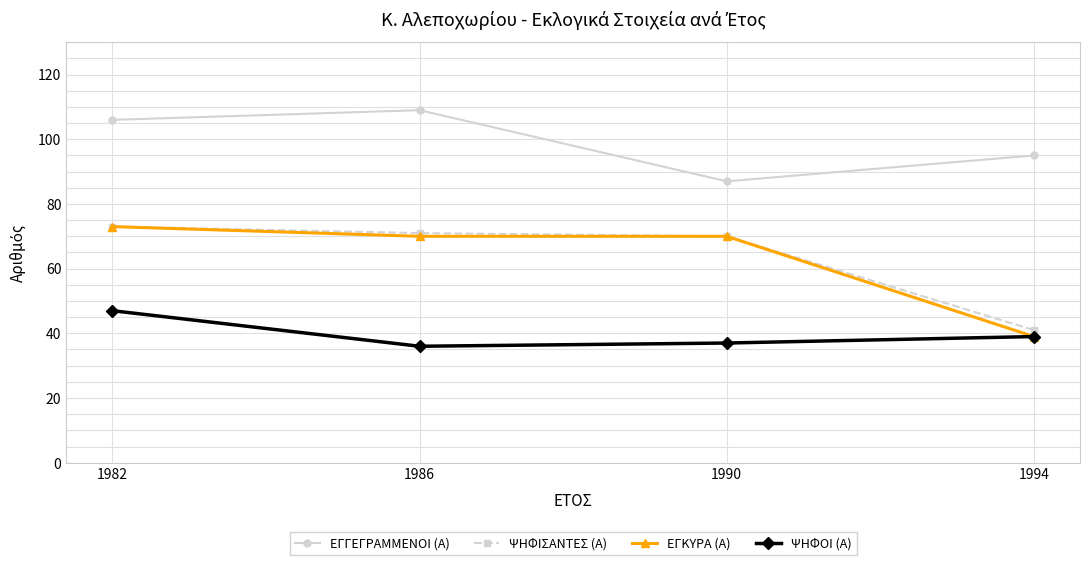

What is the spread (max minus min) of values at 1982?

59